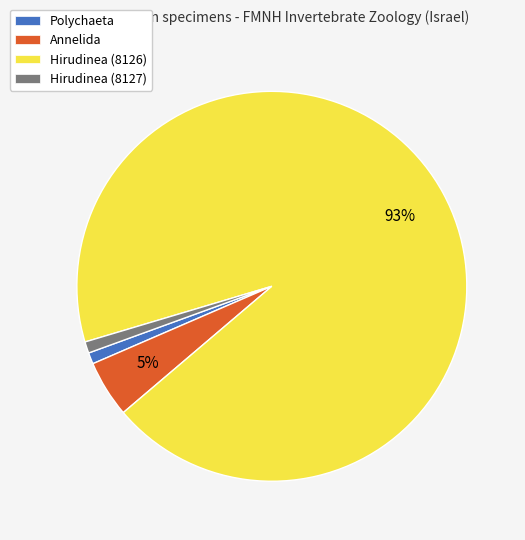

Combined, do Hirudinea (8127) and Hirudinea (8126) account for over 50%?

Yes